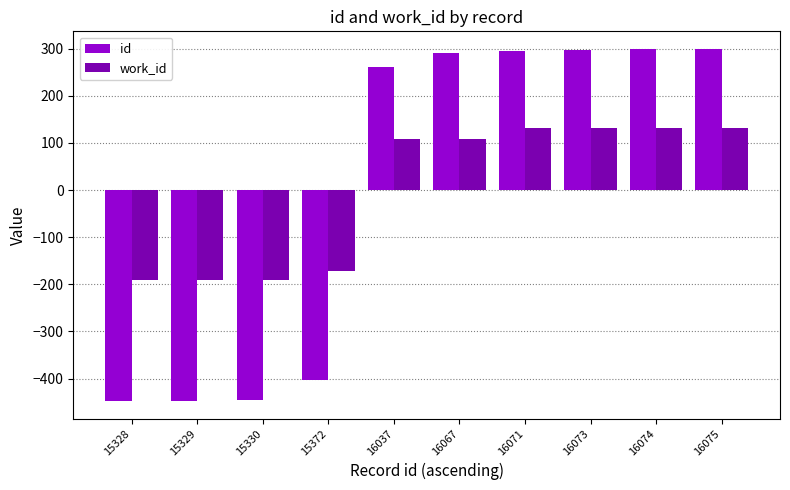

True or false: id has a value of -107.8 at 15372.

False